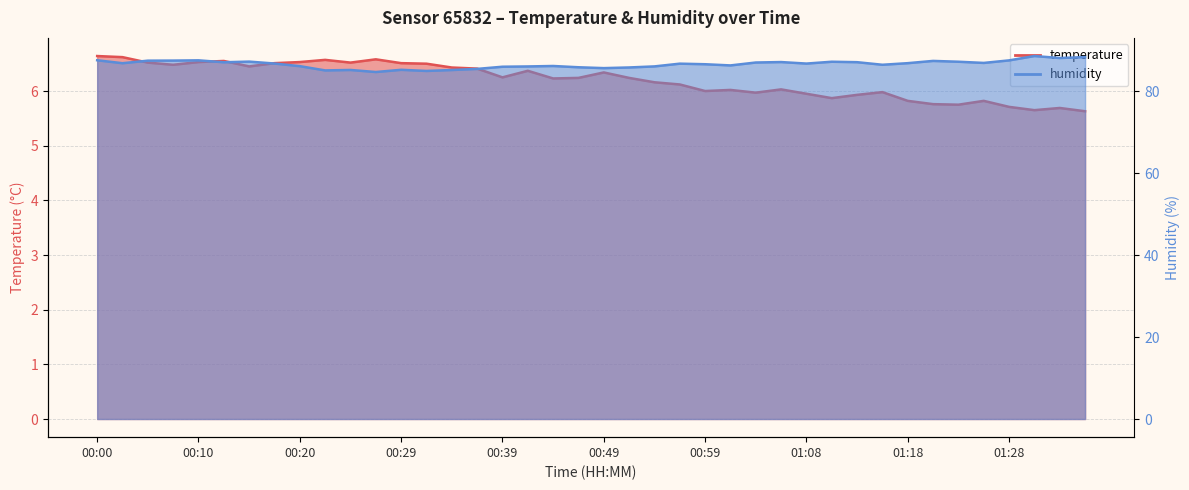

What is the average value of the temperature series?

6.2